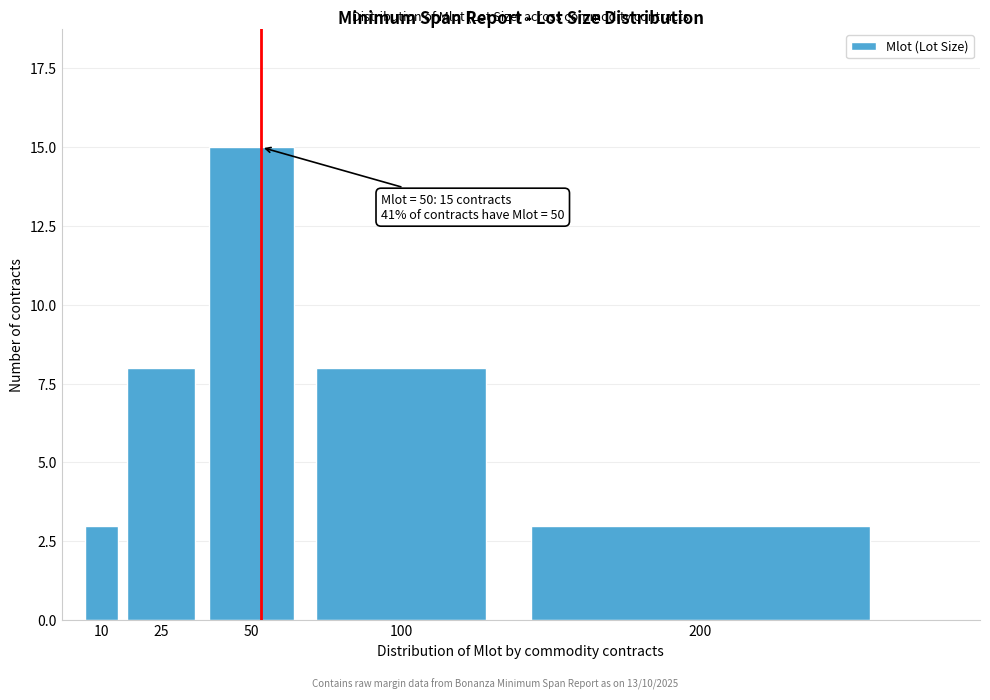

Reading left to right, transcribe all the data shown in this chart.

10=3	25=8	50=15	100=8	200=3